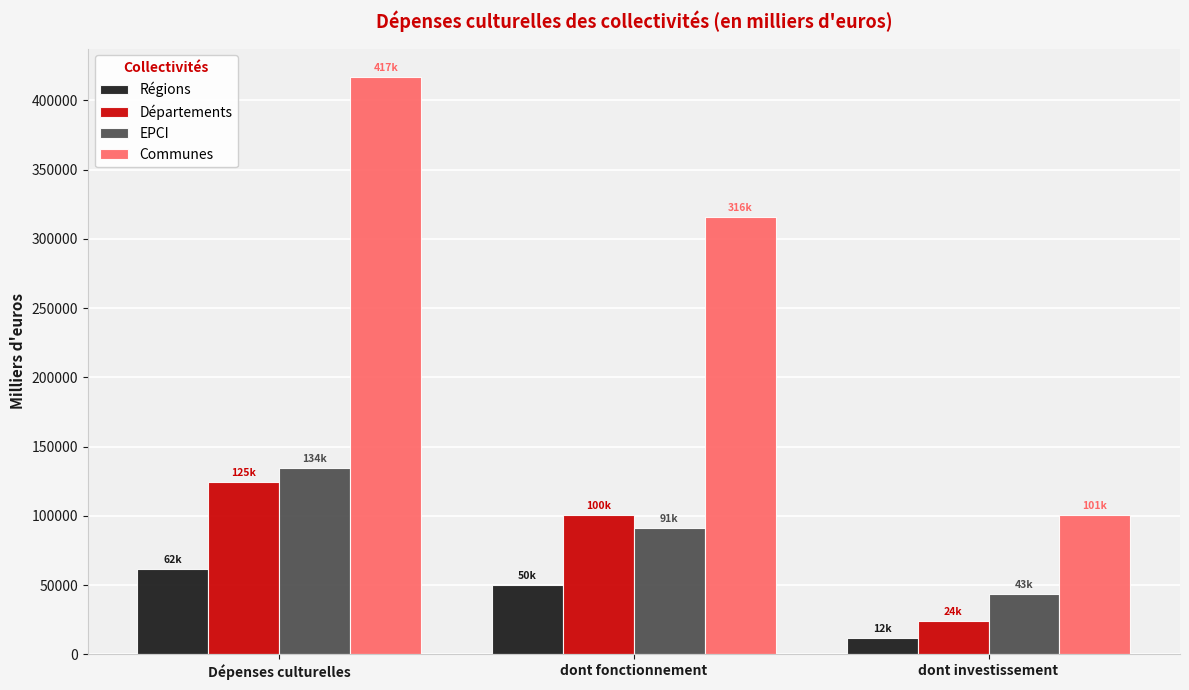

Between dont fonctionnement and dont investissement, which series saw the biggest shift?

Communes